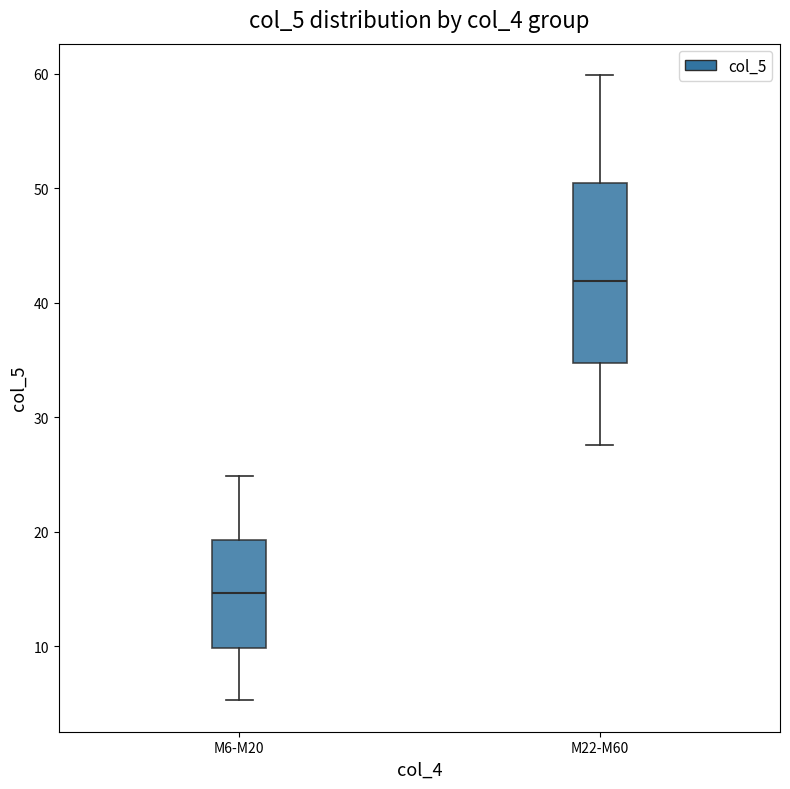

Reading left to right, read every box against the y-axis: the position of its median line, the range the box covers, and the ends of its whiskers. The values are not printed on the chart, so give them approximately, as read against the axis.

M6-M20: median 15, box 10 to 19, whiskers 5 to 25
M22-M60: median 42, box 35 to 50, whiskers 28 to 60